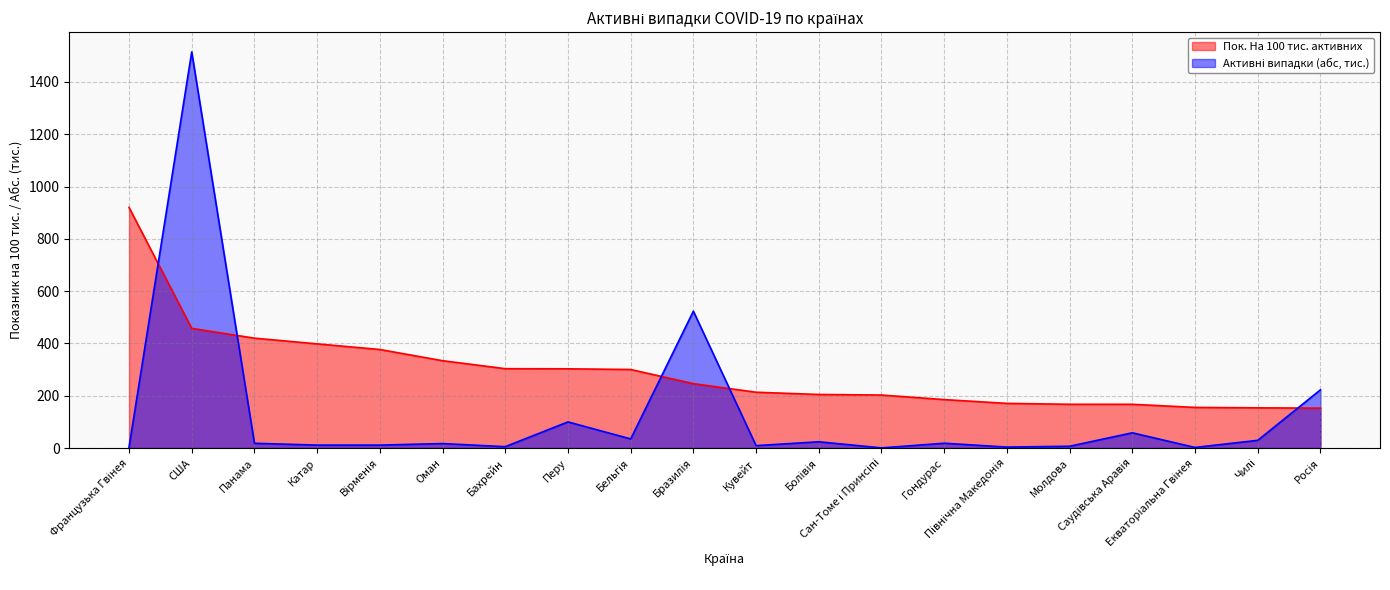

Where is Пок. На 100 тис. активних nearest to the value 536?

США